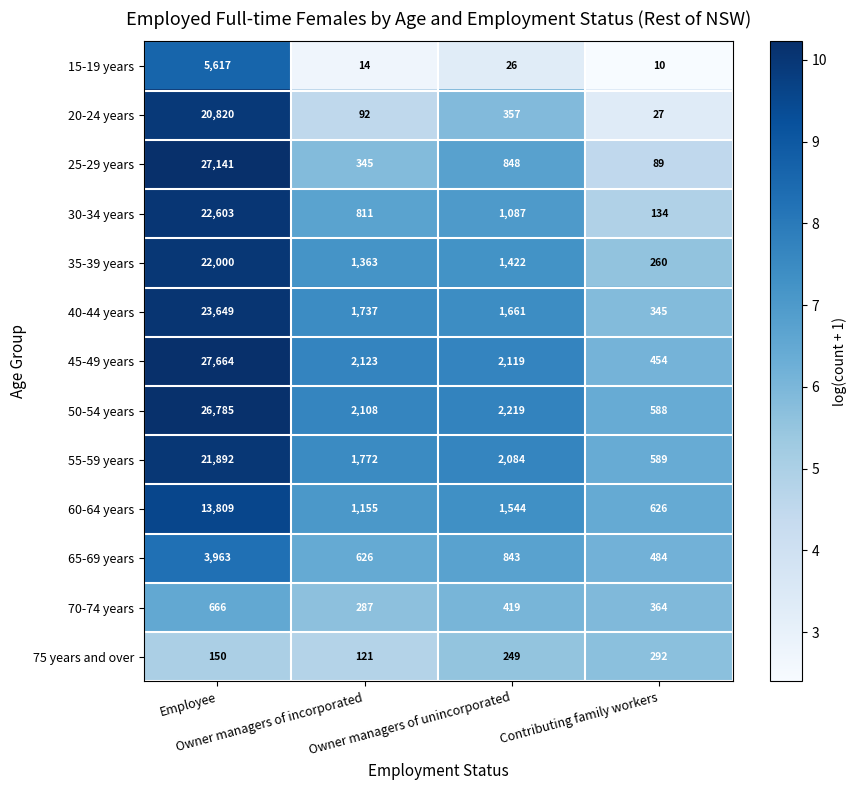

Which series has the largest total across all categories?

45-49 years